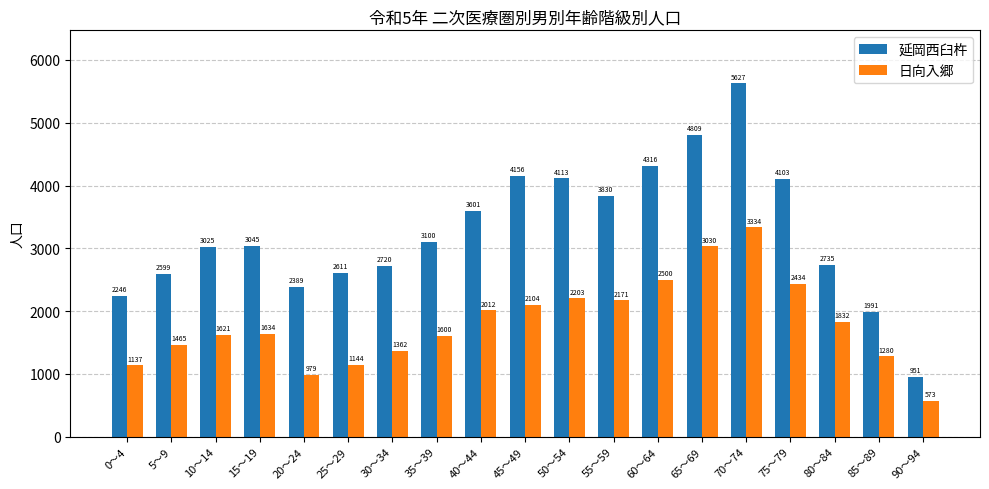

How many groups of bars are there?

19